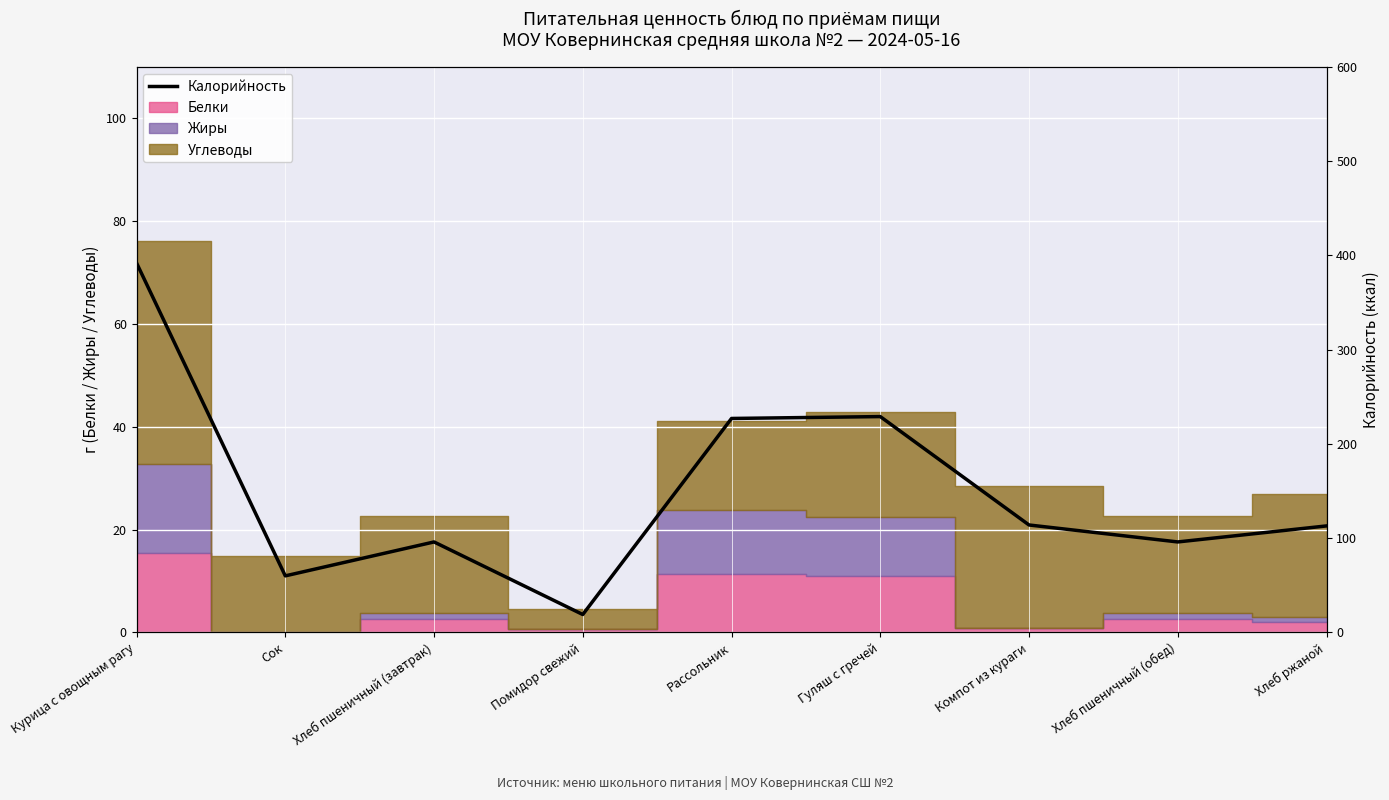

Reading right to left, extract all data points from this chart.

113	96	114	229	227	19	96	60	392